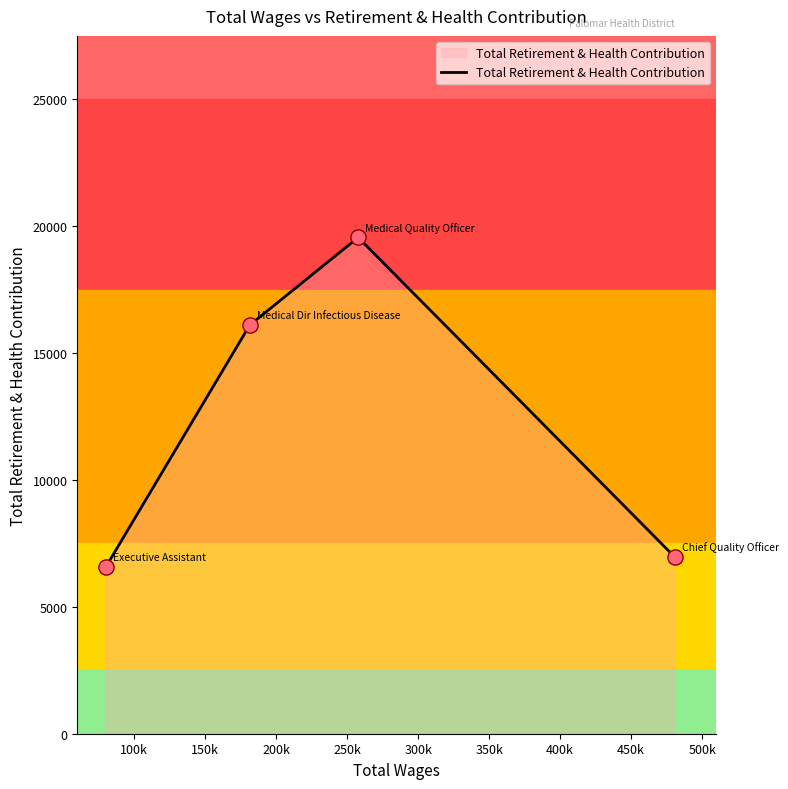

Approximately how many times larger is the value at Chief Quality Officer compared to Medical Dir Infectious Disease?

0.4